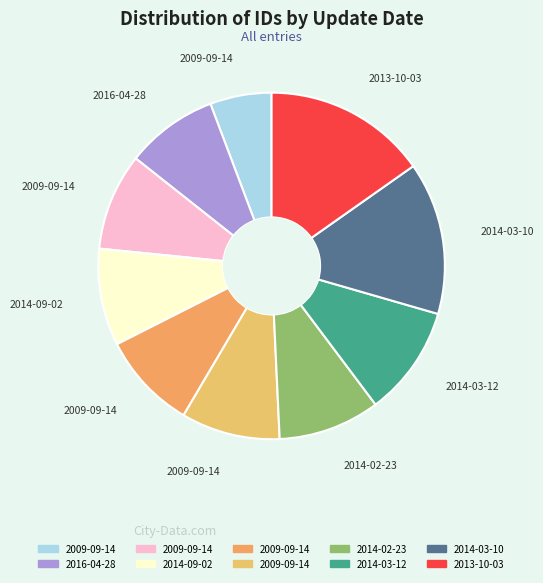

Count the number of slices in the pie.

10